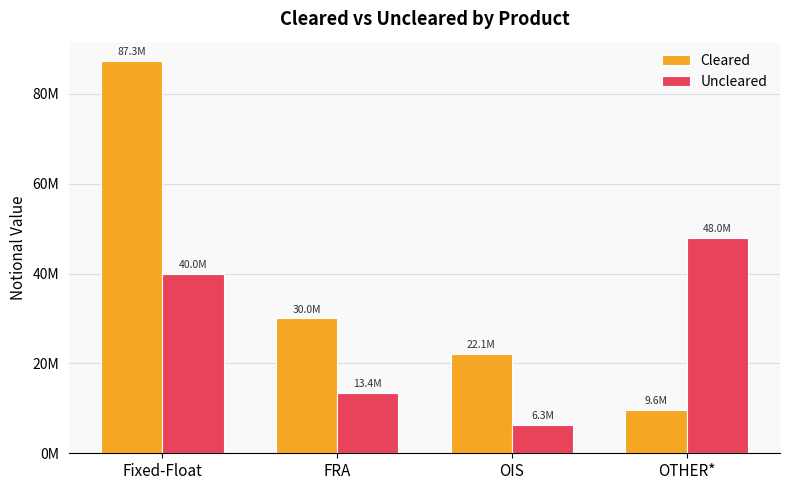

What are all the series names shown in the legend?

Cleared, Uncleared